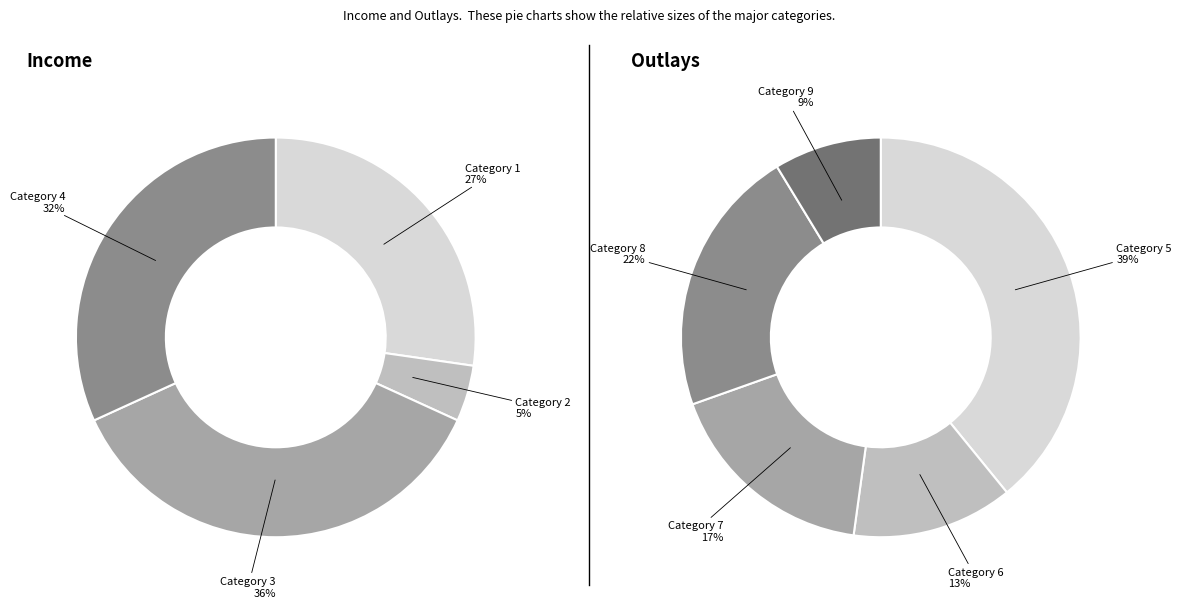

Which has a higher value, 9 or 8?

8